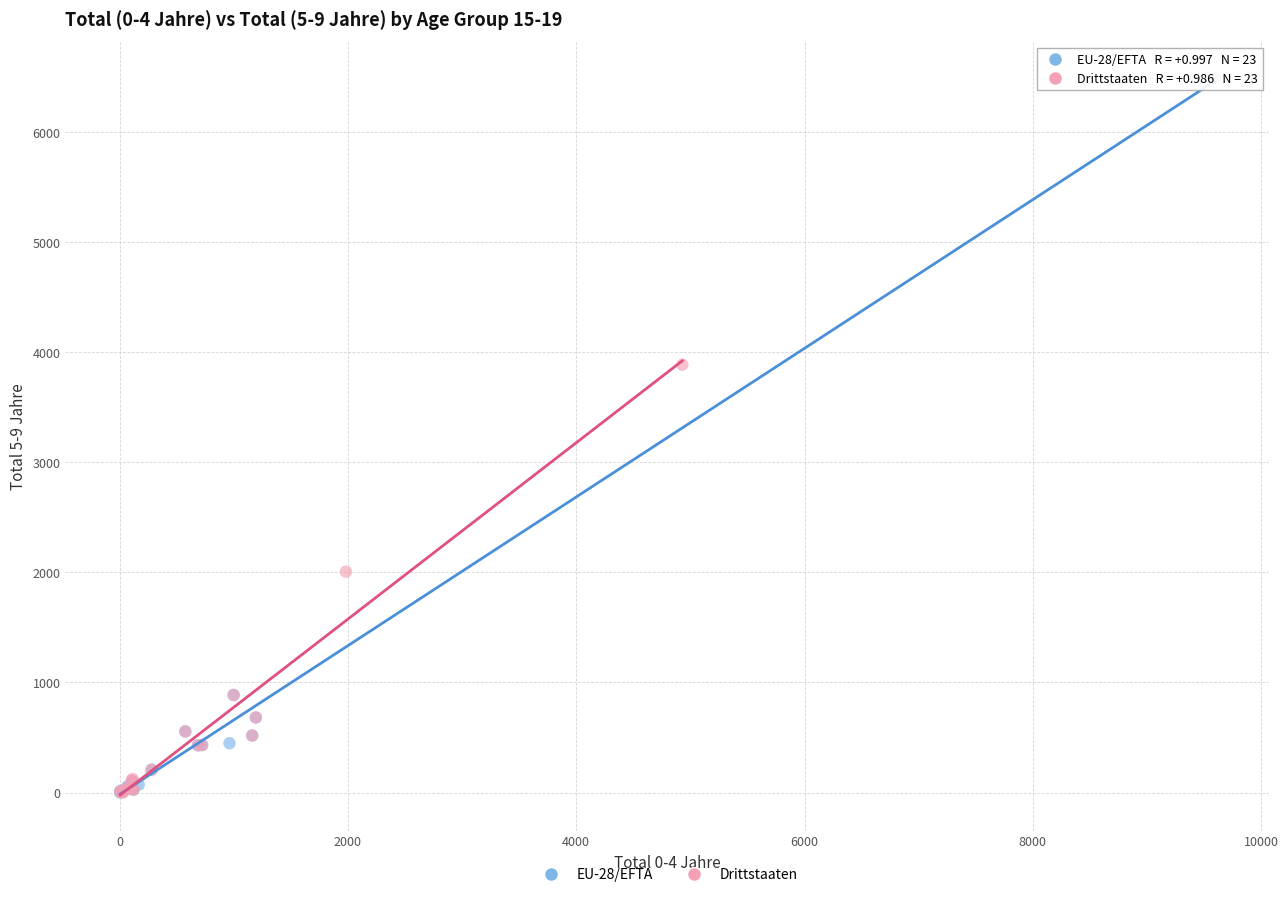

Which series contains the highest Y value?

EU-28/EFTA